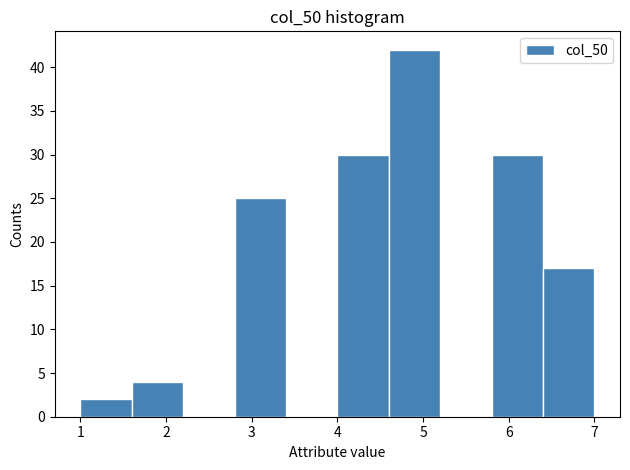

How tall is the bar that spans 4.0 to 4.6 on the x-axis? The values are not printed on the chart, so give them approximately, as read against the axis.

30